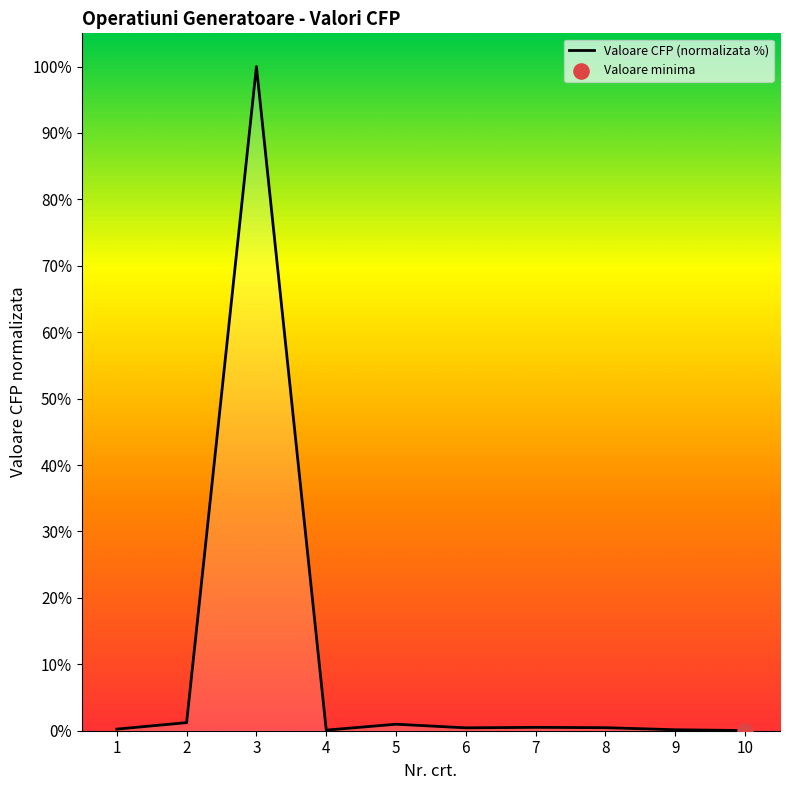

What is the change in value from 2 to 8?

-0.8